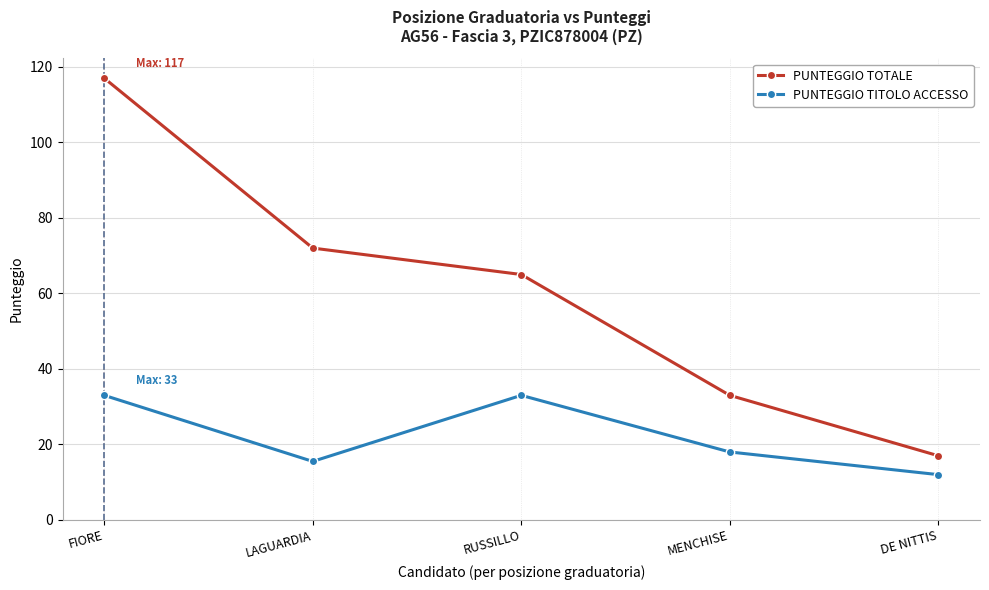

Reading right to left, extract all data points from this chart.

PUNTEGGIO TOTALE: DE NITTIS=17.0	MENCHISE=33.0	RUSSILLO=65.0	LAGUARDIA=72.0	FIORE=117.0
PUNTEGGIO TITOLO ACCESSO: DE NITTIS=12.0	MENCHISE=18.0	RUSSILLO=33.0	LAGUARDIA=15.5	FIORE=33.0